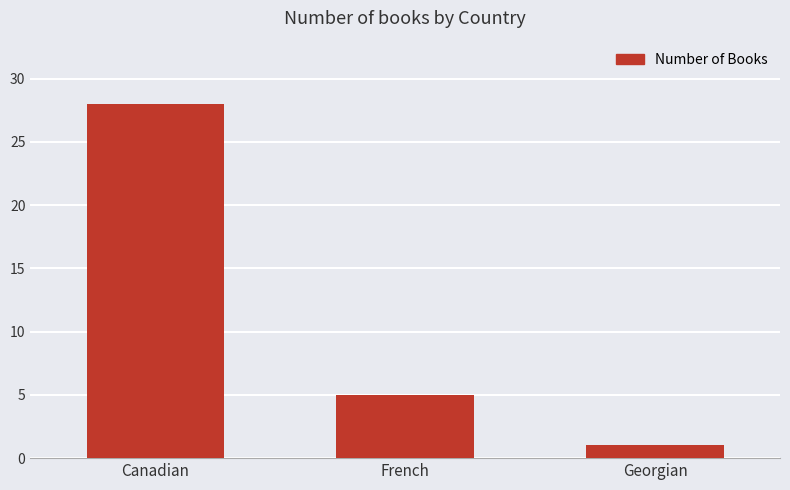

What value does the data have at Canadian, to the nearest 10?

30